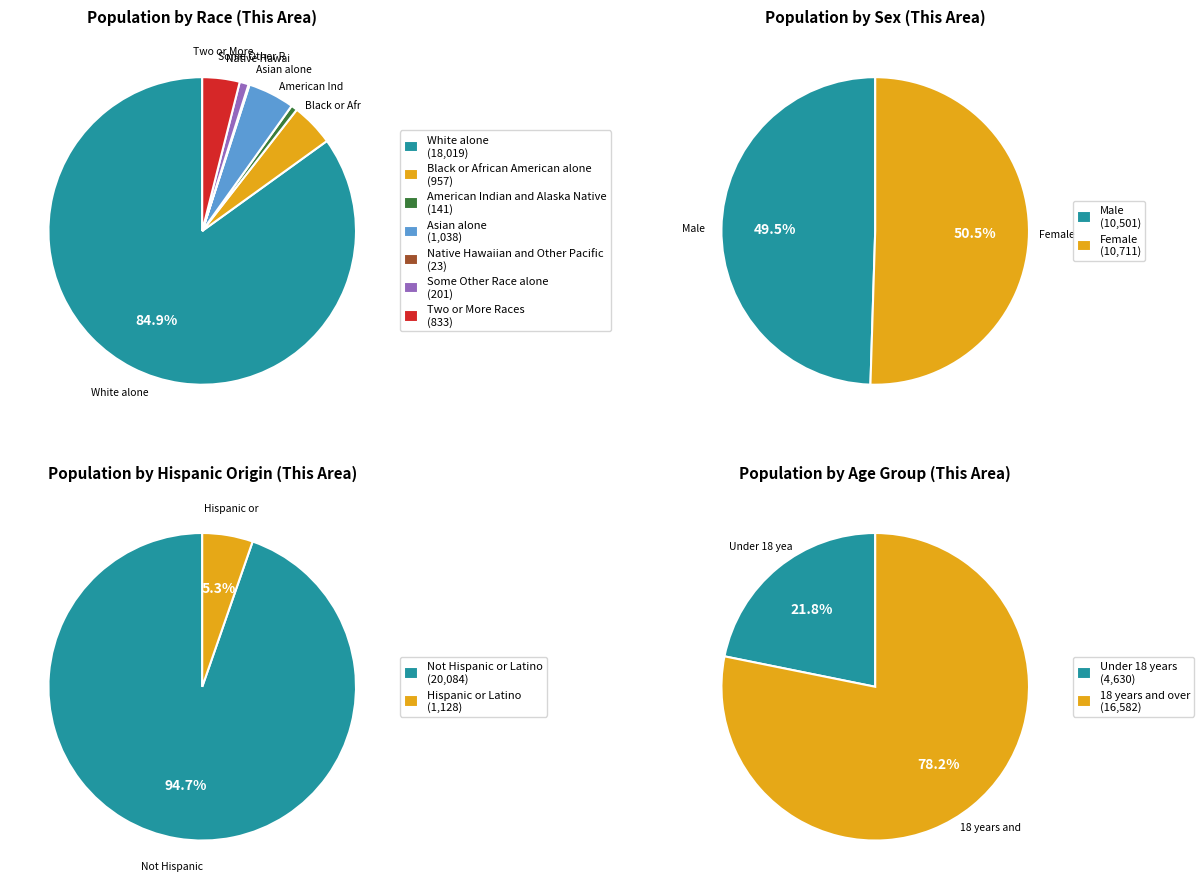

Which slice is the largest?

White alone